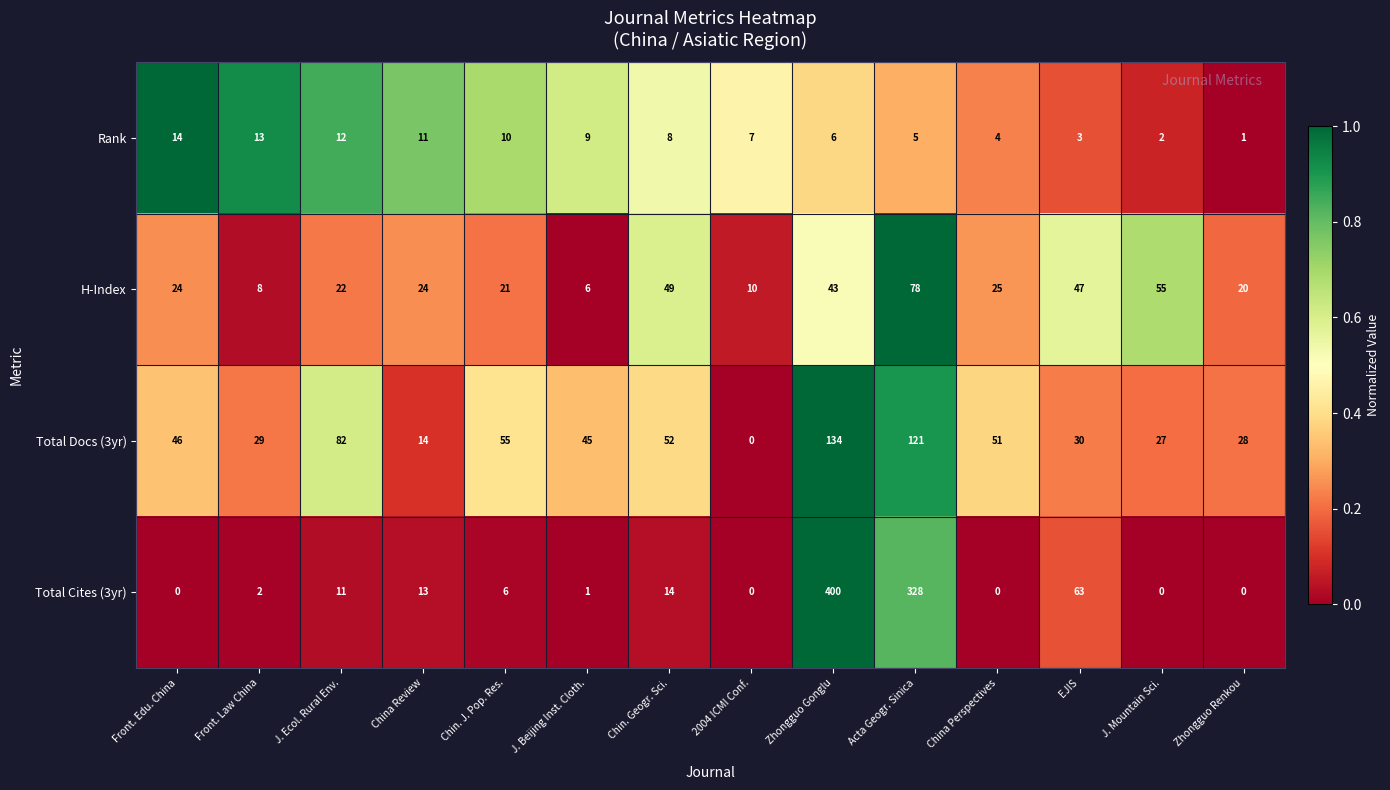

What is the average value of the Total Docs (3yr) series?

51